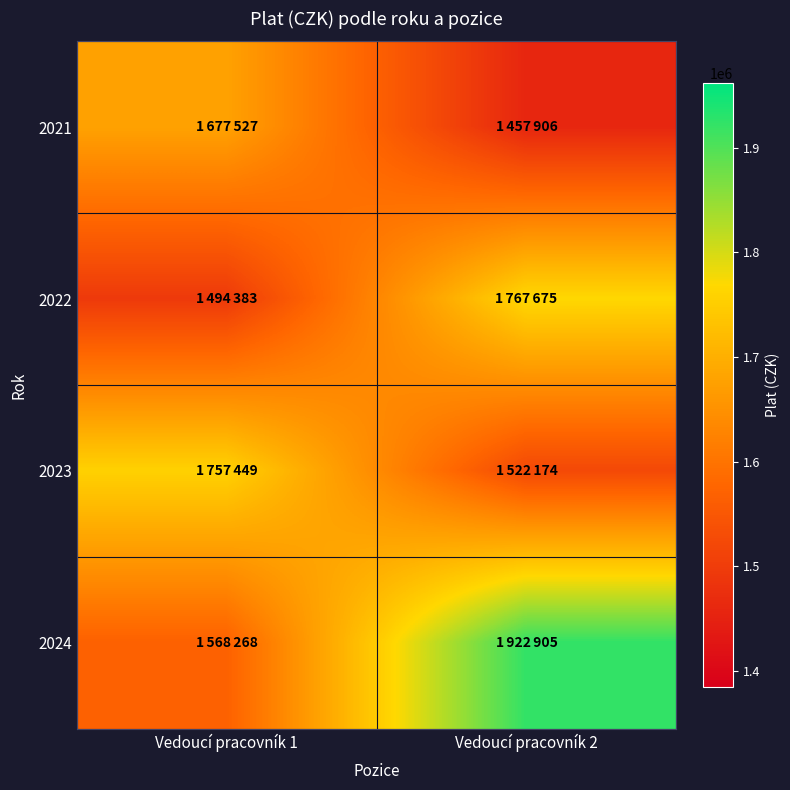

Which label corresponds to the smallest value in the chart?

Vedoucí pracovník 2